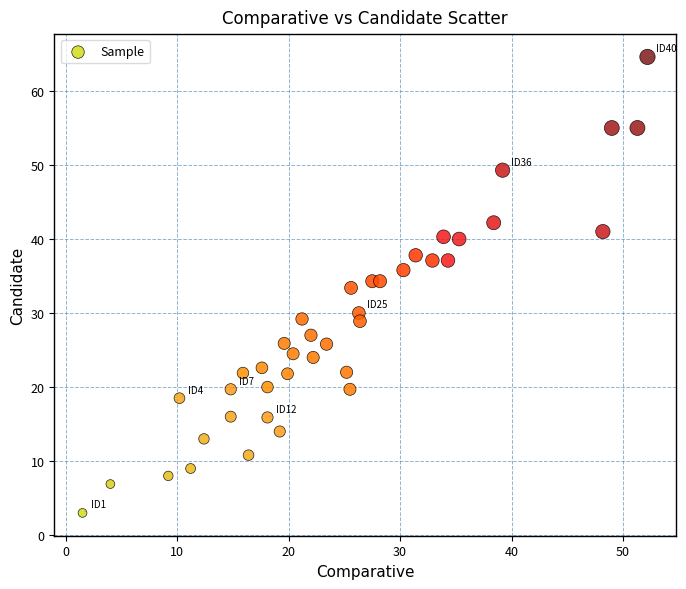

What is the range of Y values (max minus min)?

61.6